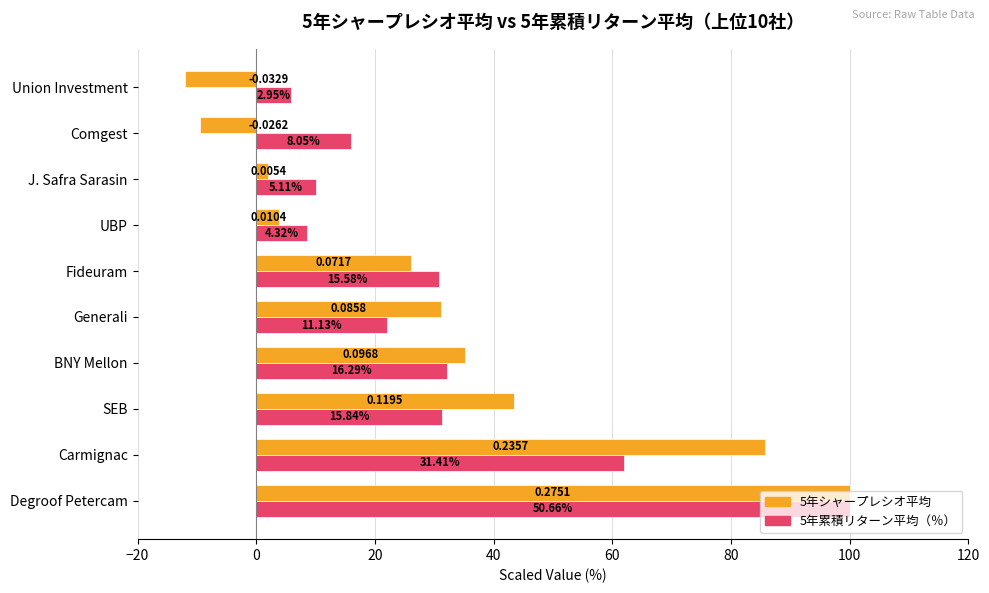

What are all the series names shown in the legend?

5年シャープレシオ平均, 5年累積リターン平均（％）